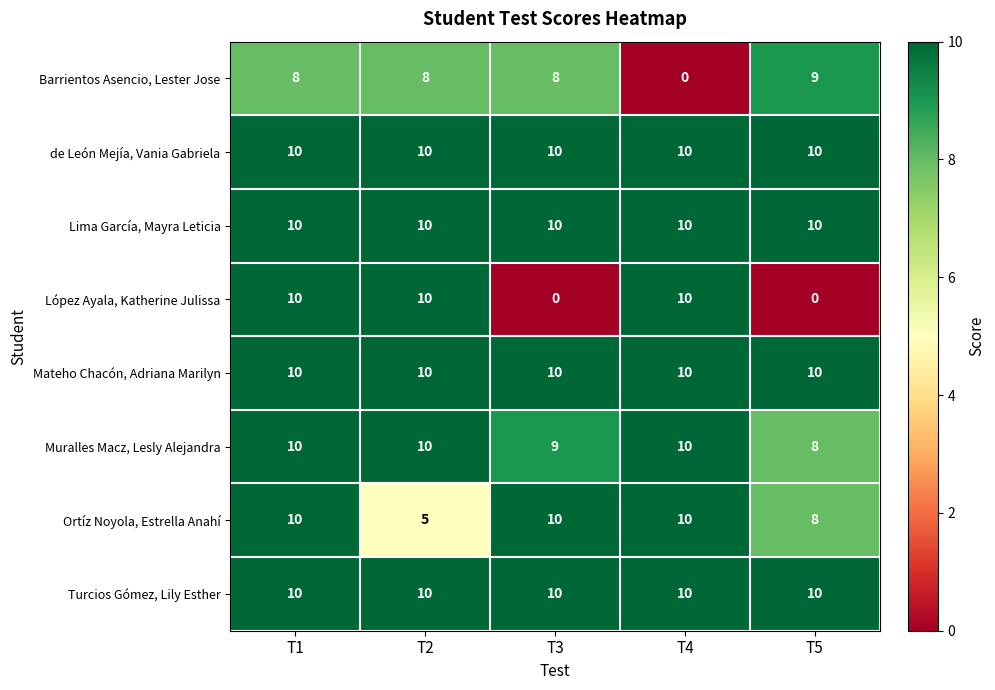

The value of Ortíz Noyola, Estrella Anahí at T2 is 2. True or false?

False